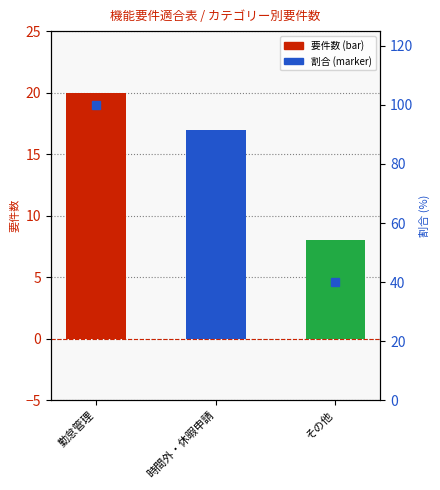

Where does the data first go above 17?

勤怠管理